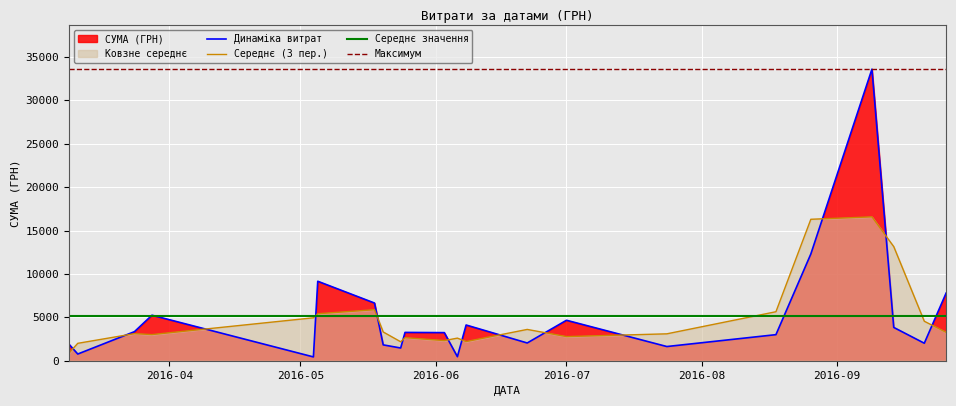

Rank the categories by value from highest to lowest.

9, 29, 35, 0, 33, 23, 26, 25, 1, 11, 14, 16, 10, 13, 18, 31, 36, 2, 32, 39, 28, 5, 8, 17, 21, 27, 20, 19, 37, 38, 22, 12, 15, 24, 34, 3, 4, 6, 7, 30